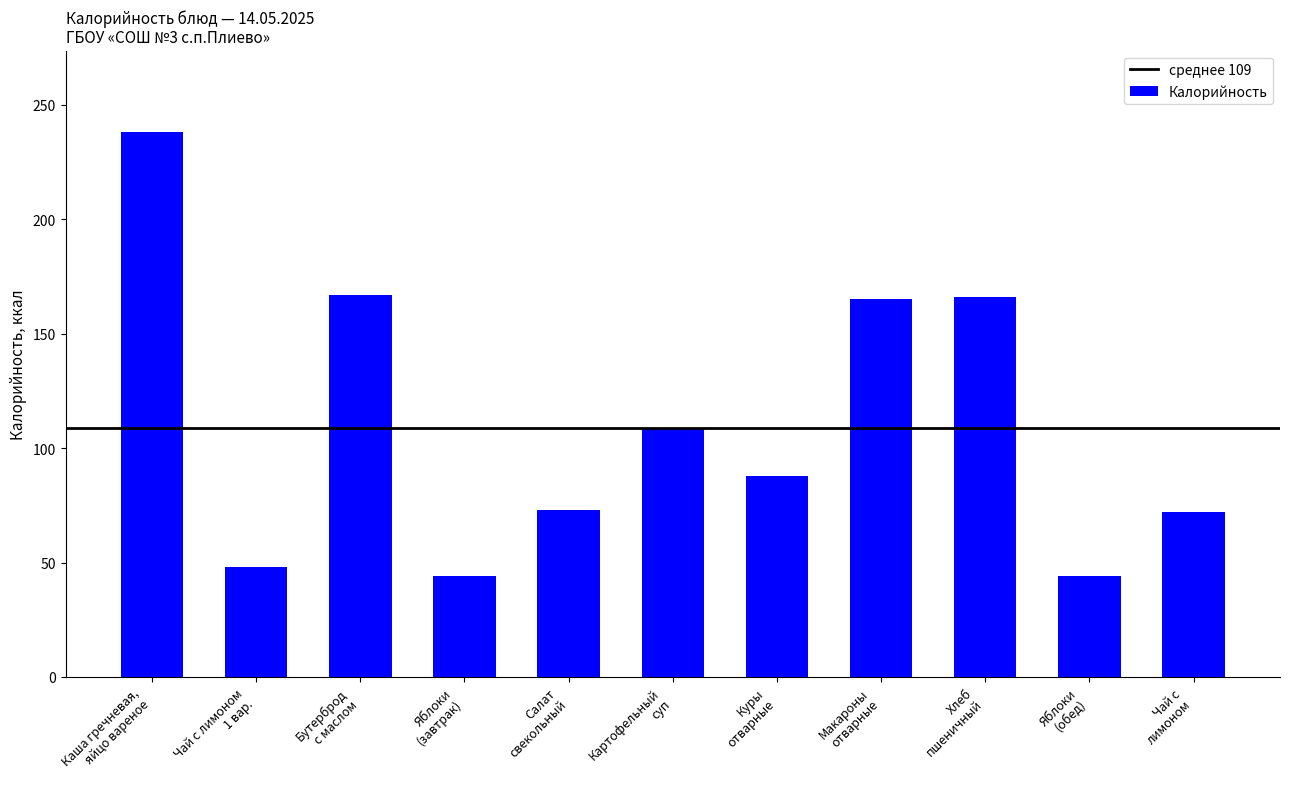

Count the number of categories in the chart.

11